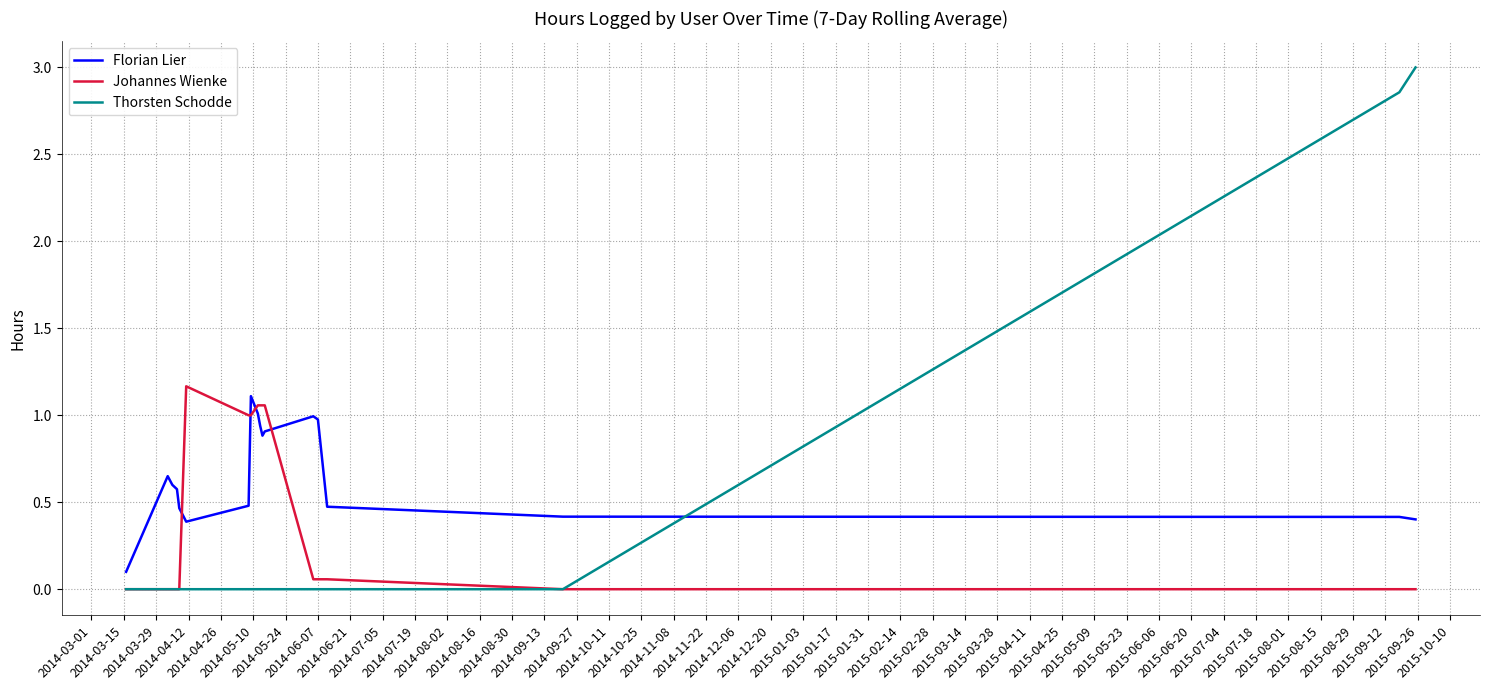

What is the maximum value shown in the chart?

3.0